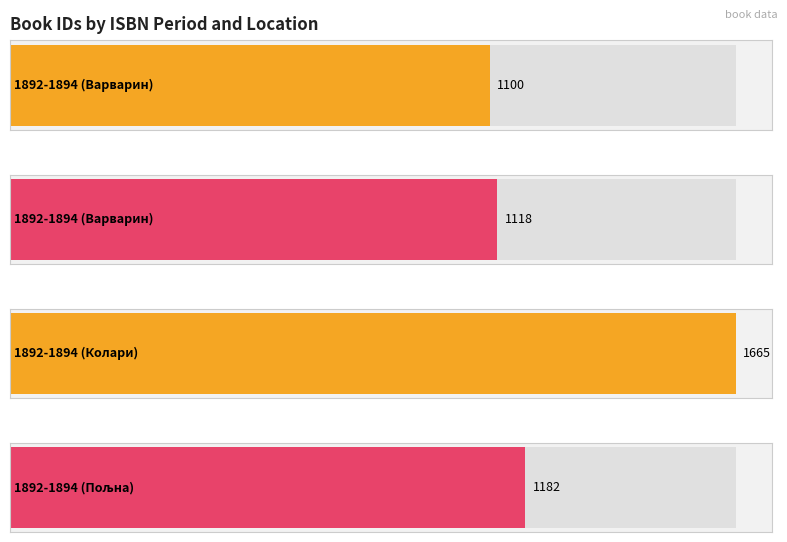

Rank the categories by value from highest to lowest.

1892-1894 (Колари), 1892-1894 (Пољна), 1892-1894 (Варварин), 1892-1894 (Варварин)